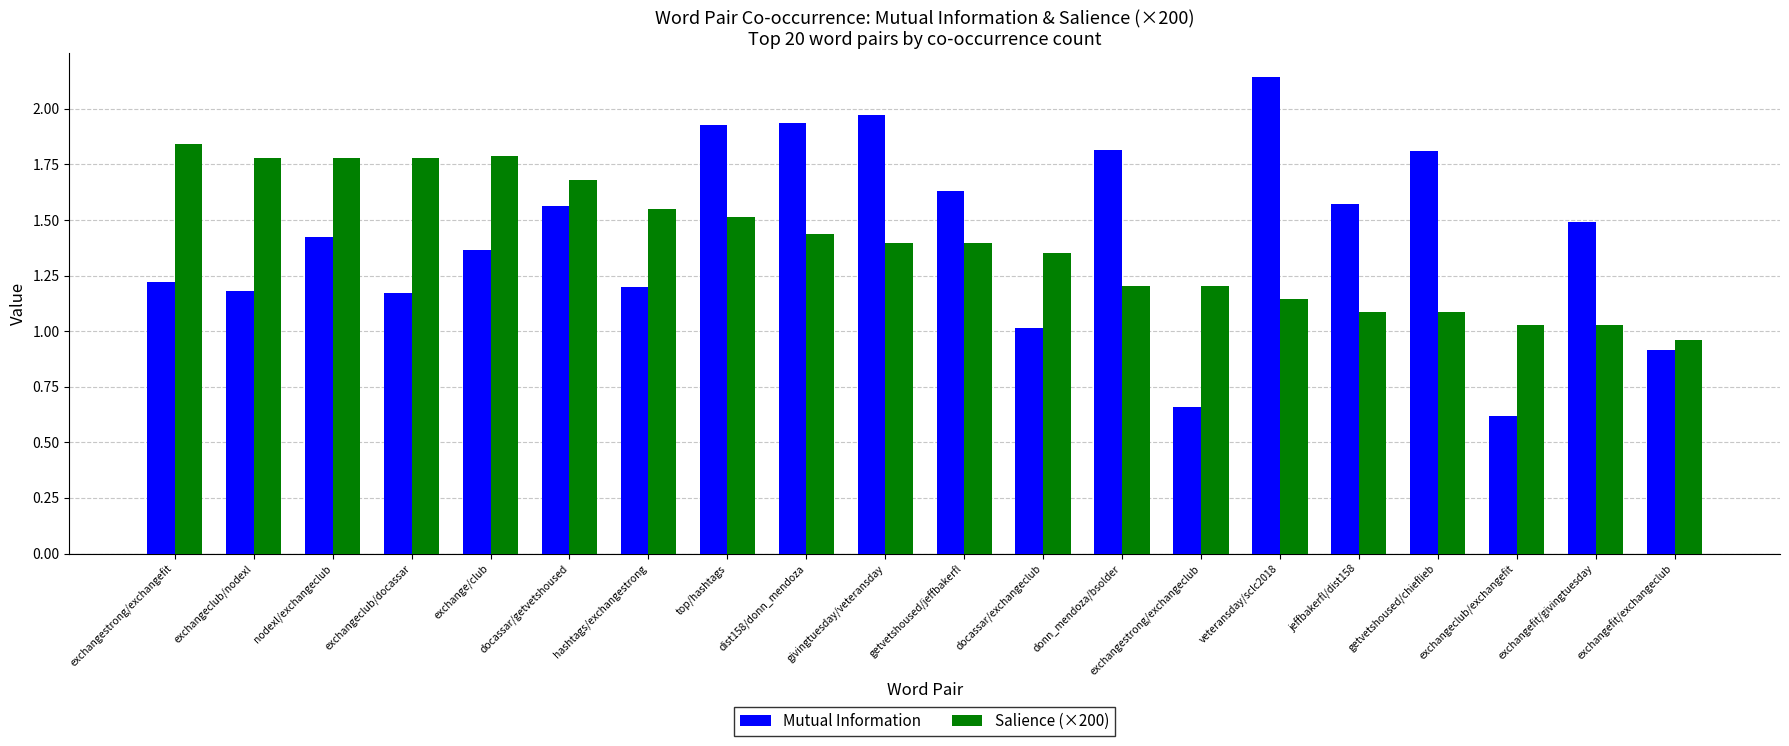

Rank the series at dist158/donn_mendoza from lowest to highest value.

Salience (×200), Mutual Information